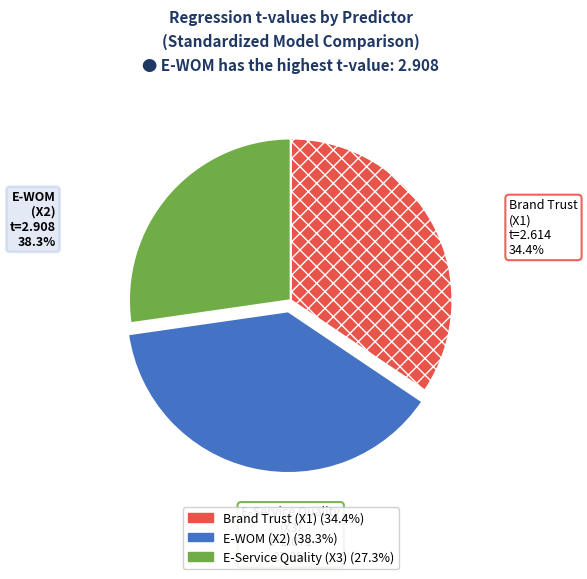

True or false: Brand Trust (X1) accounts for 40% of the total.

False